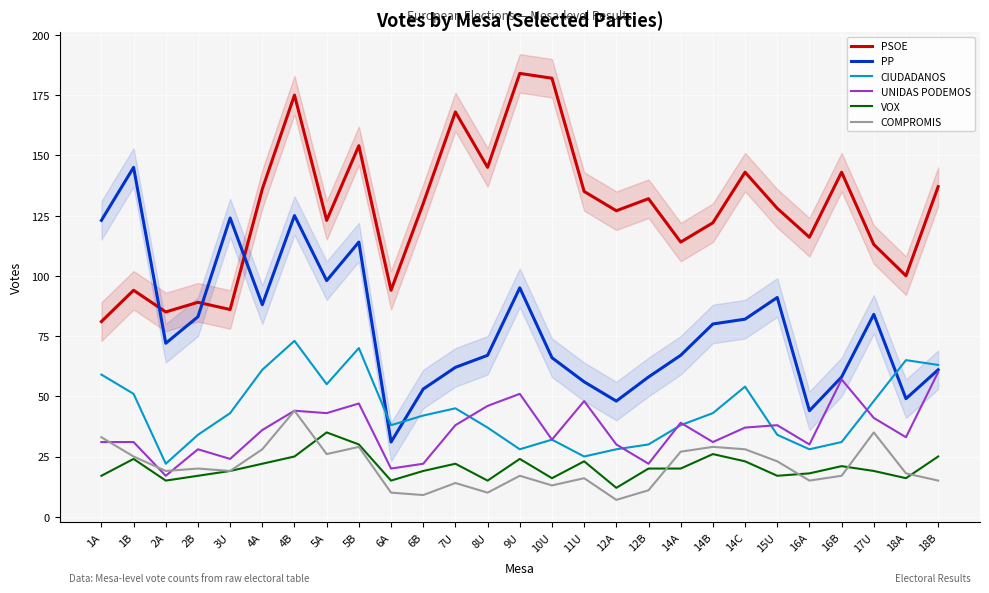

Which label corresponds to the largest value in the chart?

9U